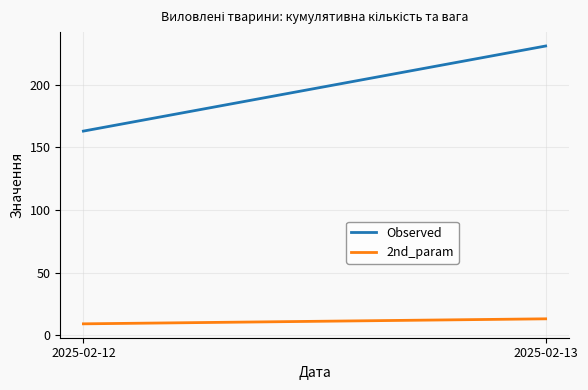

How many lines are shown in the chart?

2